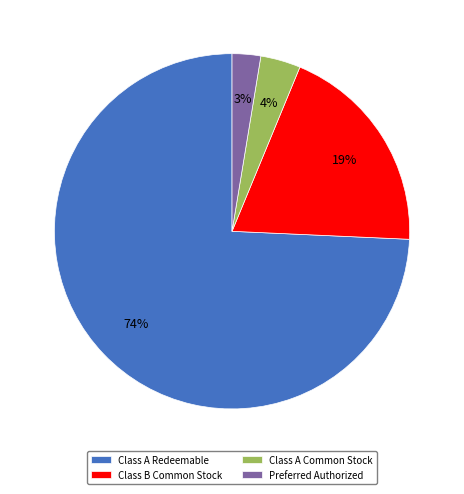

Count the number of slices in the pie.

4